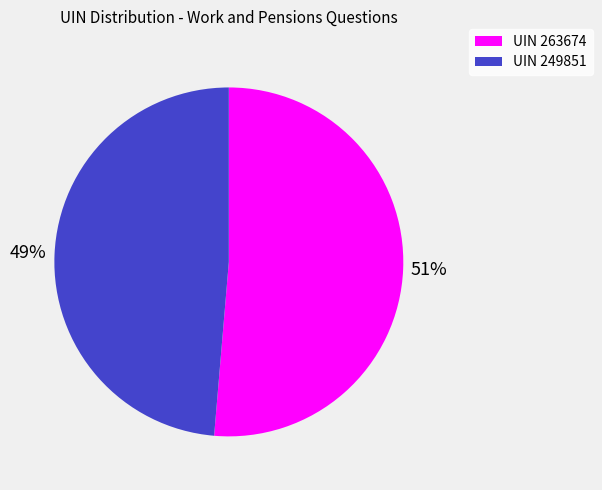

To the nearest percent, what is the average slice percentage?

50%